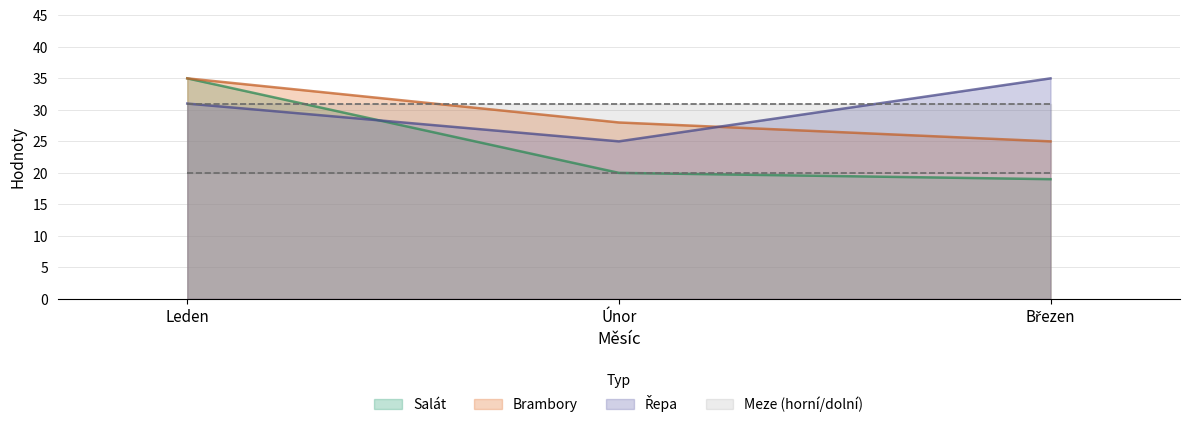

How many data points in Salát are less than 20?

1